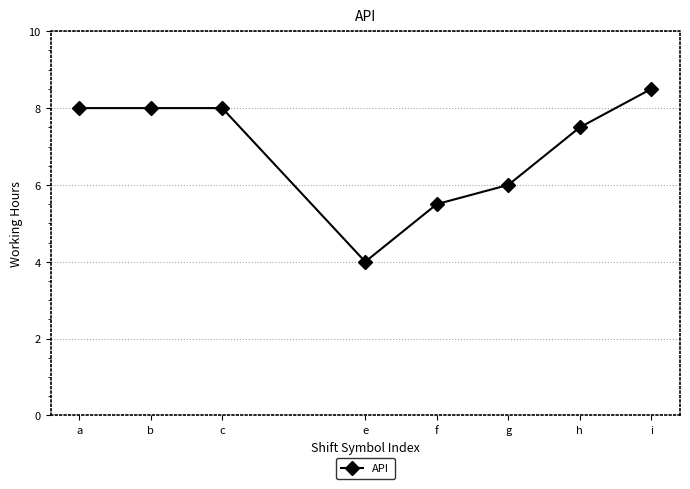

Which category has the lowest value across all series?

e